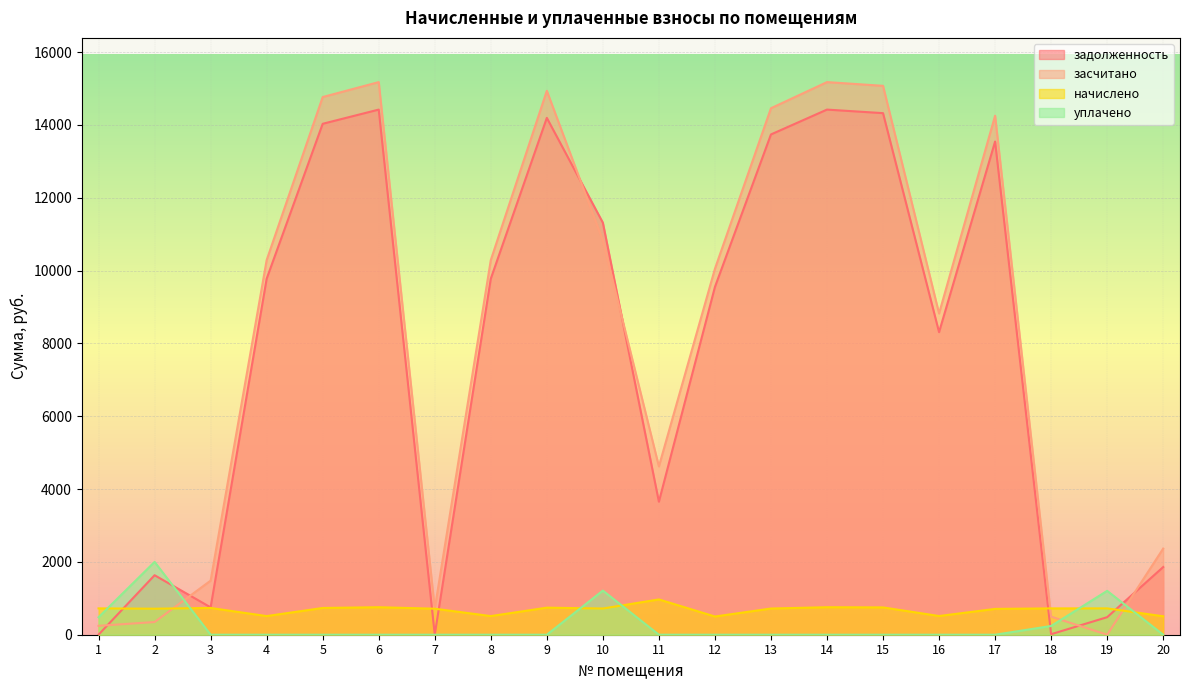

Which series has the largest range (max minus min)?

засчитано